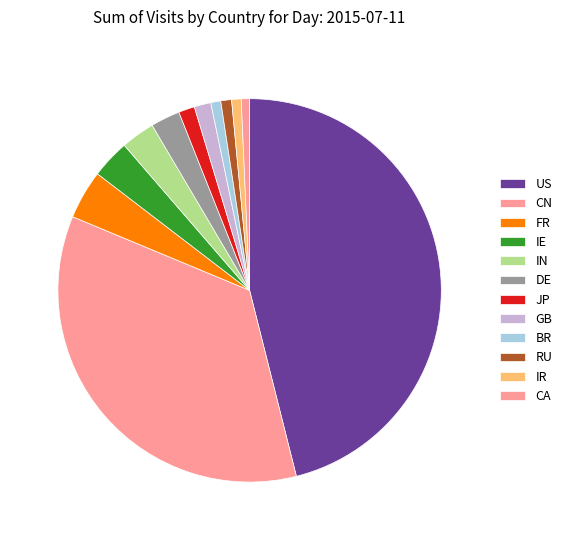

How many slices are in this pie chart?

12